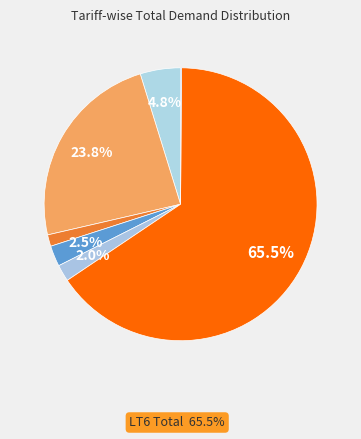

Which slice is the largest?

LT6 Total